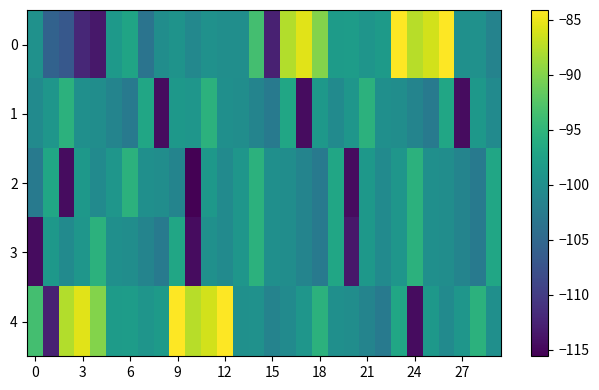

Reading left to right, transcribe all the data shown in this chart.

0: -99.6	-105.7	-106.9	-112.1	-113.5	-98.6	-97.2	-103.5	-100.2	-99.4	-100.9	-99.6	-100.0	-100.1	-93.5	-112.7	-87.7	-85.6	-90.0	-98.3	-98.2	-99.1	-98.4	-84.2	-87.5	-86.2	-84.1	-99.8	-99.7	-101.6
1: -100.5	-99.0	-95.4	-99.9	-100.2	-101.4	-102.7	-96.9	-114.6	-98.8	-99.0	-95.4	-99.9	-100.2	-101.4	-102.7	-96.9	-114.6	-98.8	-100.5	-99.0	-95.4	-99.9	-100.2	-101.4	-102.7	-96.9	-114.6	-98.8	-100.5
2: -102.7	-96.9	-114.6	-98.8	-100.5	-99.0	-95.4	-99.9	-100.2	-101.4	-115.6	-98.8	-100.5	-99.0	-95.4	-99.9	-100.2	-101.4	-102.7	-96.9	-114.6	-98.8	-100.5	-99.0	-95.4	-99.9	-100.2	-101.4	-102.7	-96.9
3: -114.6	-98.8	-100.5	-99.0	-95.4	-99.9	-100.2	-101.4	-102.7	-96.9	-114.6	-99.8	-100.5	-99.0	-95.4	-99.9	-100.2	-101.4	-102.7	-96.9	-113.6	-98.8	-100.5	-99.0	-95.4	-99.9	-100.2	-101.4	-102.7	-96.9
4: -93.5	-112.7	-87.7	-85.6	-90.0	-98.3	-98.2	-99.1	-98.4	-84.2	-87.5	-86.2	-84.1	-99.8	-99.7	-101.6	-100.5	-99.0	-95.4	-99.9	-100.2	-101.4	-102.7	-96.9	-114.6	-98.8	-100.5	-99.0	-95.4	-99.9